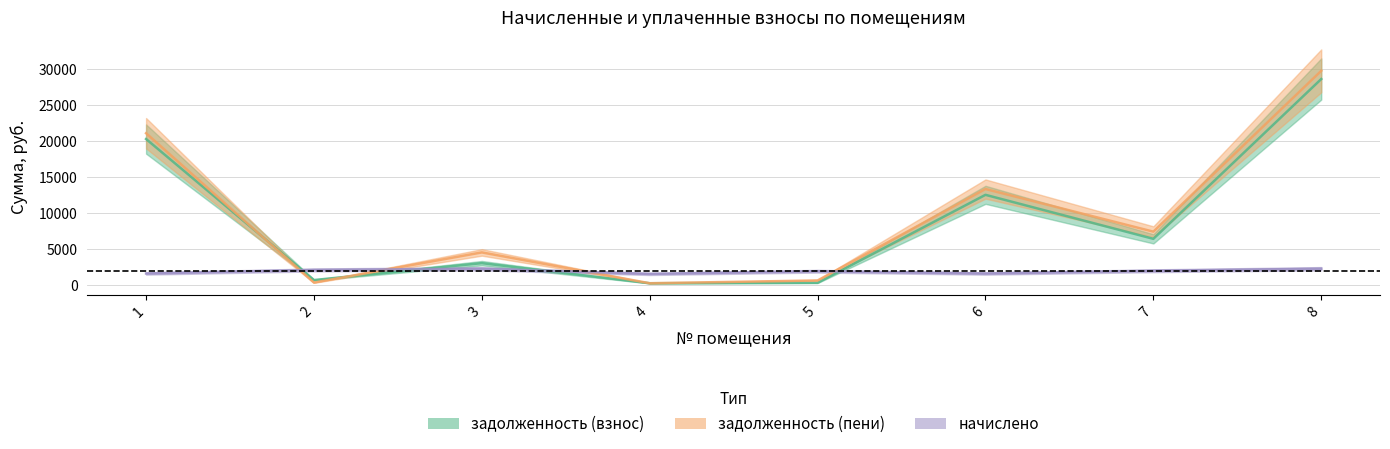

How many times do задолженность (взнос) and начислено cross each other?

4